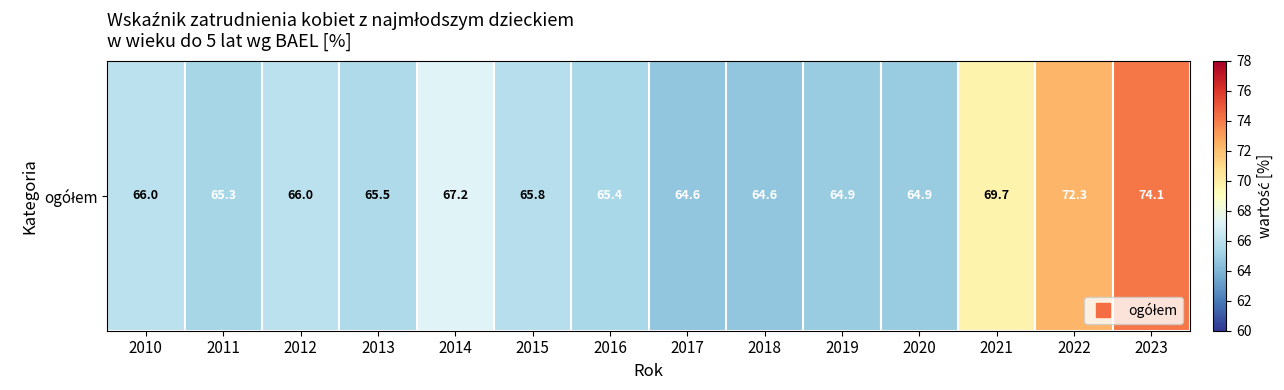

Reading right to left, list all the values displayed in this chart.

2023=74.1	2022=72.3	2021=69.7	2020=64.9	2019=64.9	2018=64.6	2017=64.6	2016=65.4	2015=65.8	2014=67.2	2013=65.5	2012=66.0	2011=65.3	2010=66.0